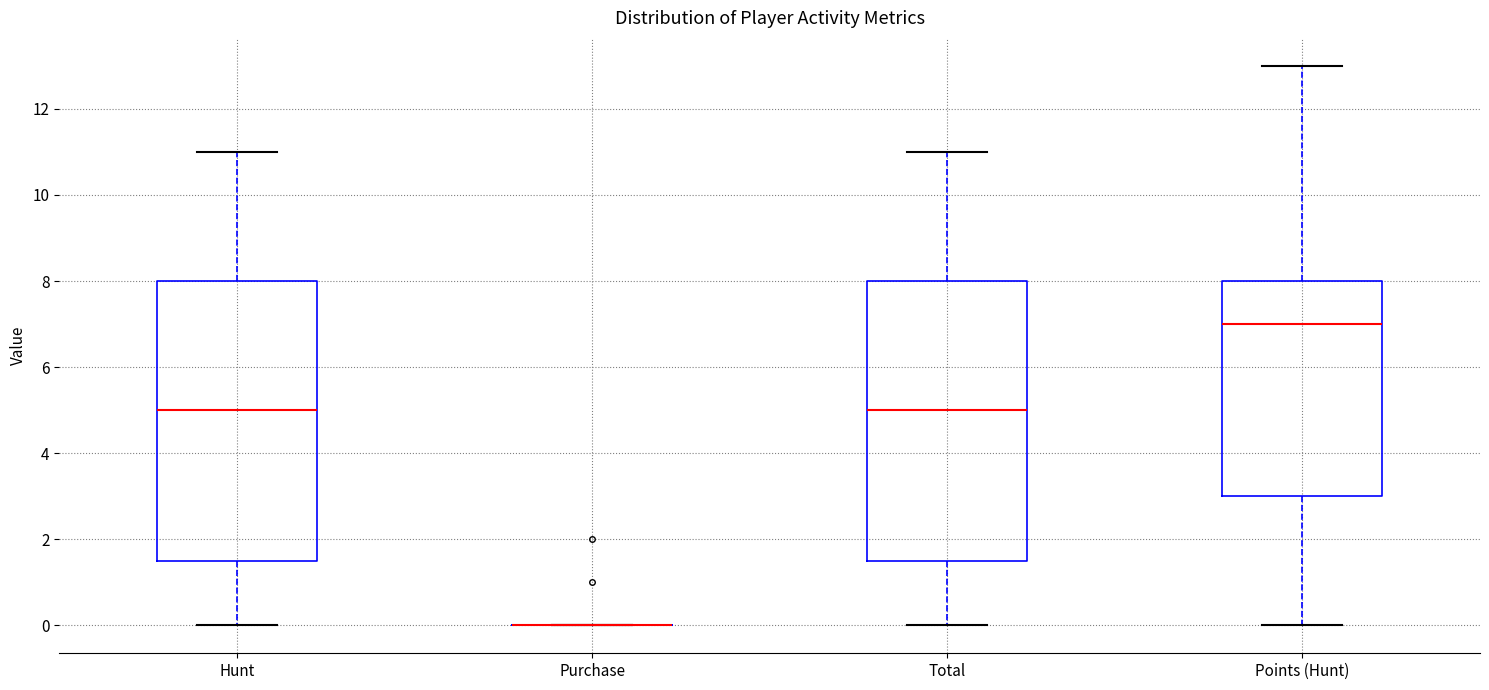

Reading left to right, read every box against the y-axis: the position of its median line, the range the box covers, and the ends of its whiskers. The values are not printed on the chart, so give them approximately, as read against the axis.

Hunt: median 5.0, box 1.6 to 8.0, whiskers 0.0 to 11.0
Purchase: box collapsed to a line at 0.0, whiskers 0.0 to 0.0
Total: median 5.0, box 1.6 to 8.0, whiskers 0.0 to 11.0
Points (Hunt): median 7.0, box 3.0 to 8.0, whiskers 0.0 to 13.0